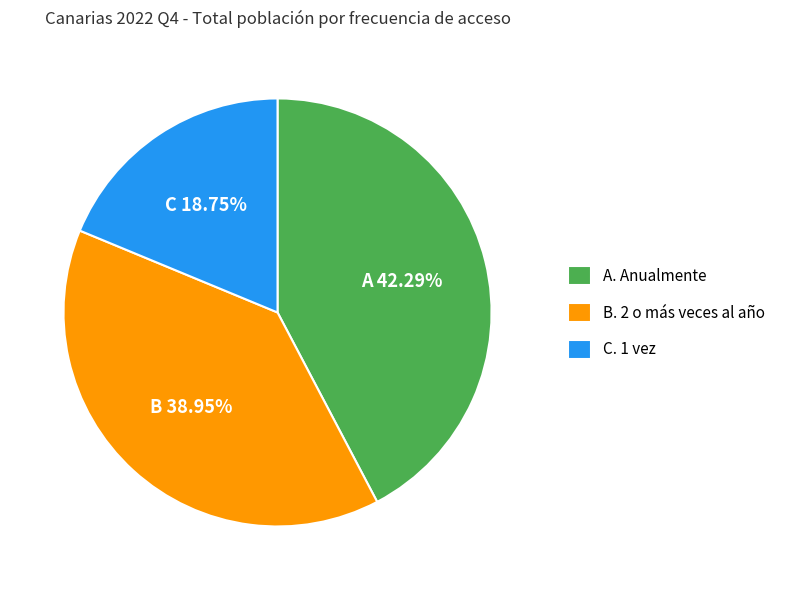

Rank the categories by value from highest to lowest.

A. Anualmente, B. 2 o más veces al año, C. 1 vez